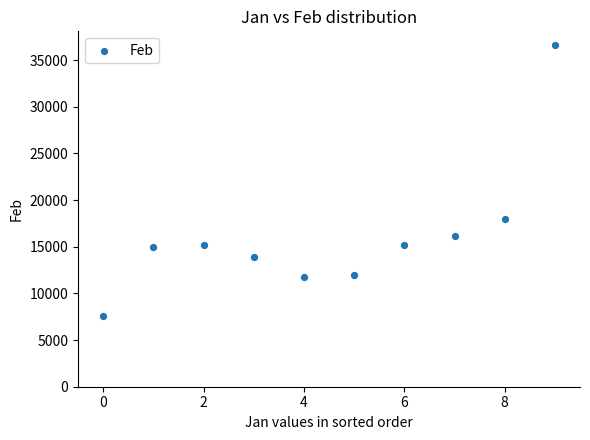

What Y value in the scatter plot is closest to 22111?

17990.4